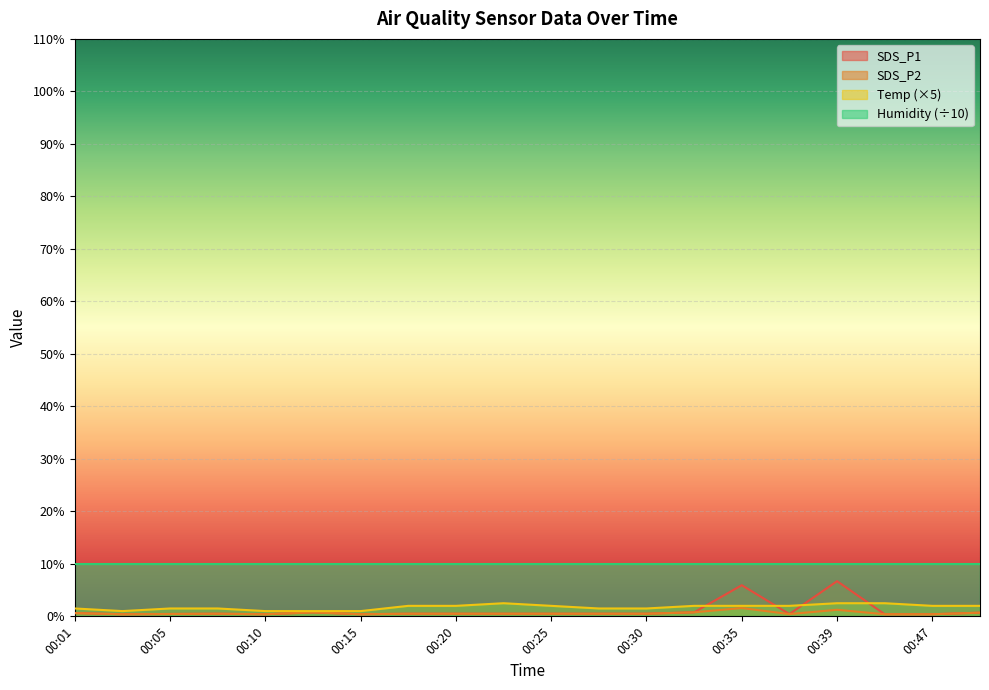

What is the total value across all series at 00:10?

11.8